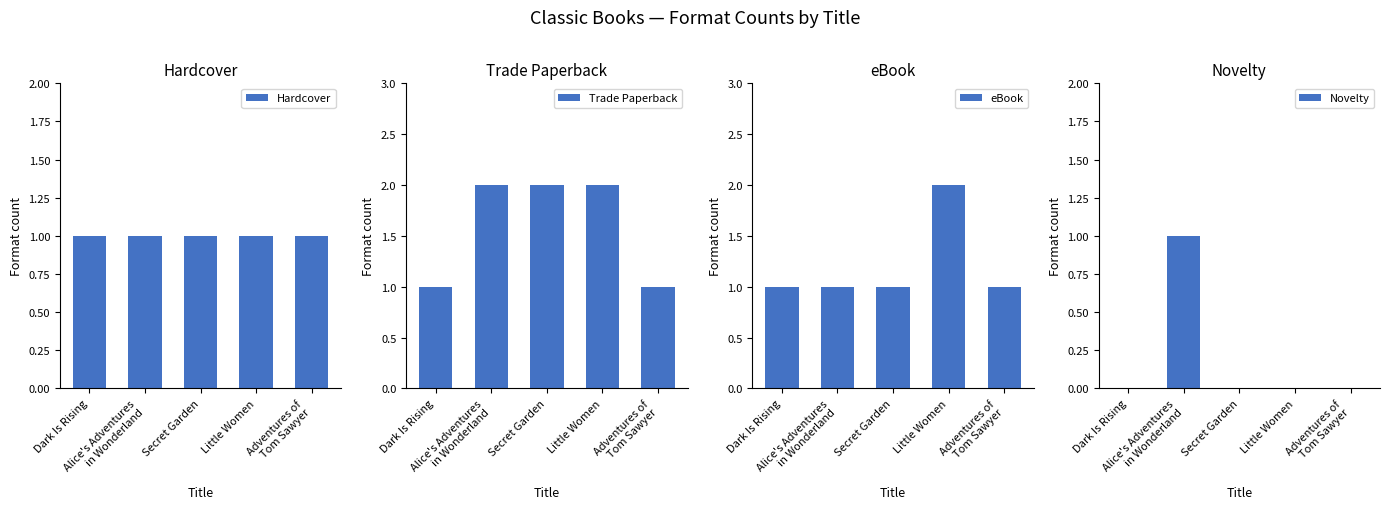

What is the label of the 4th bar from the left?

Little Women